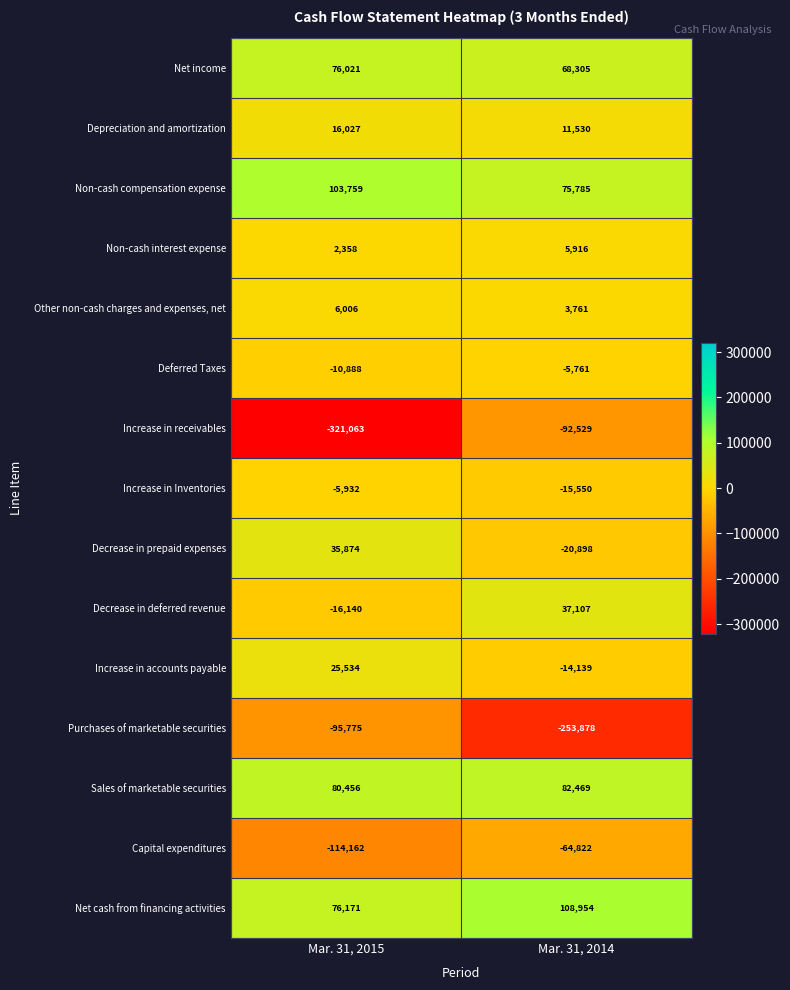

What is the difference between the maximum and minimum values in the Non-cash compensation expense series?

27974